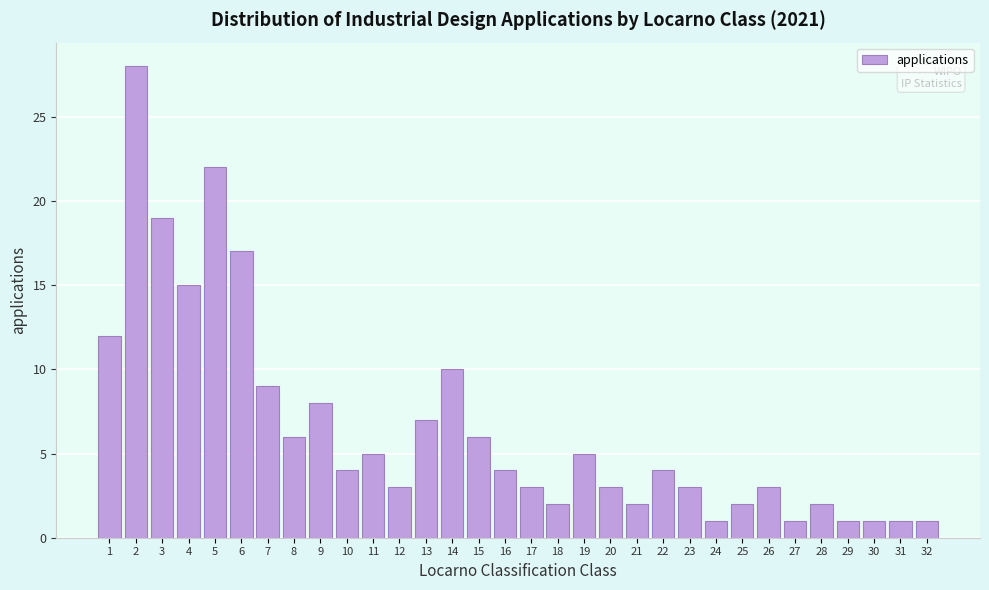

What is the value of the 18th bar from the left?

2